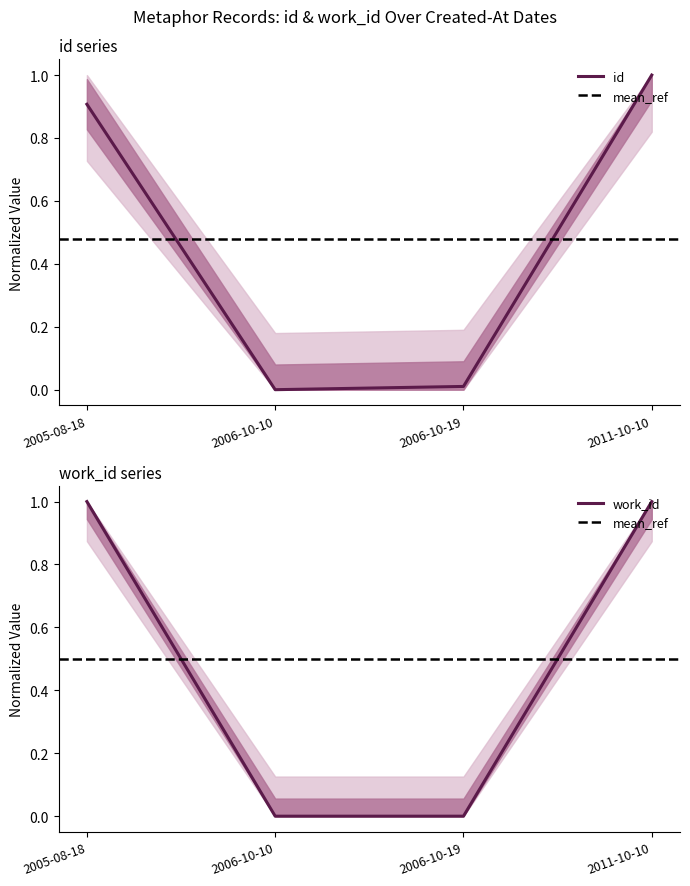

What is the average value of the id series?

0.5